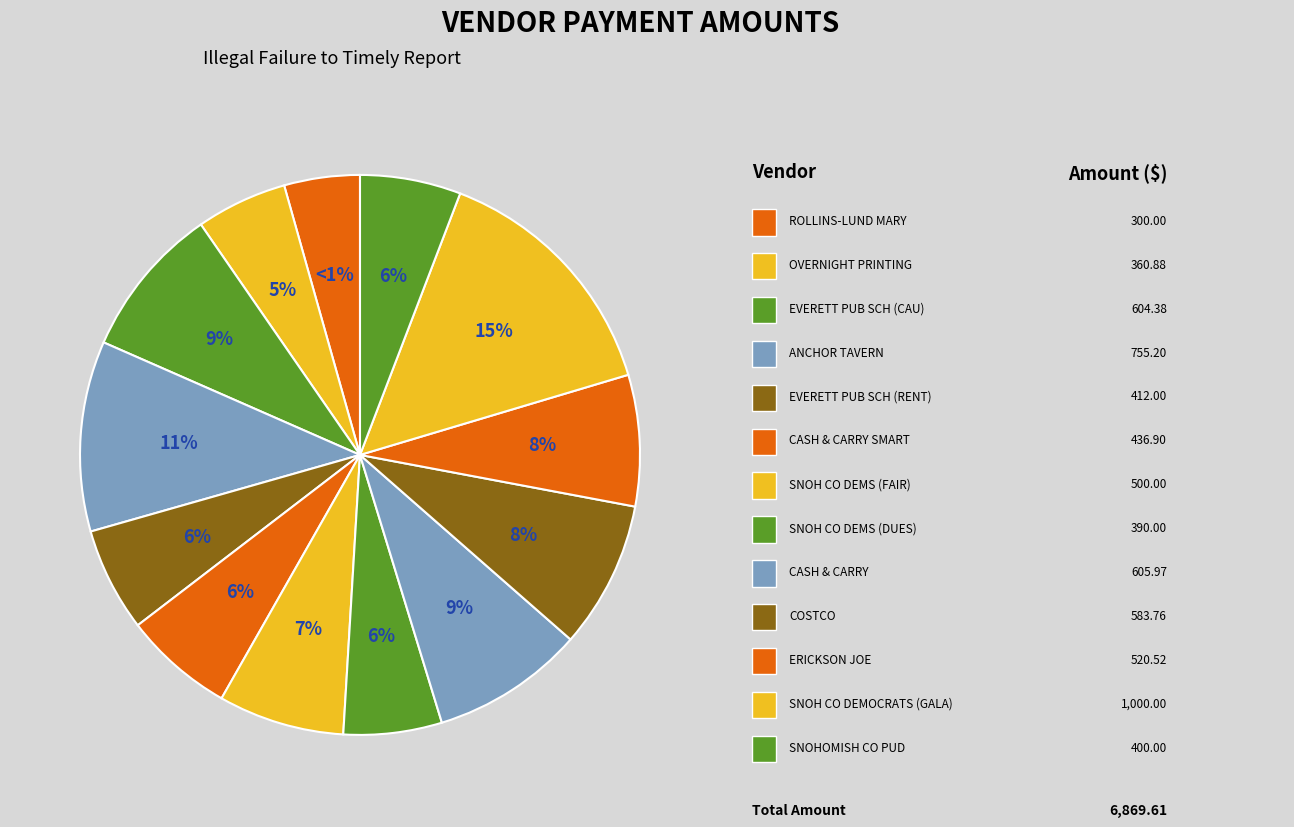

How many slices are in this pie chart?

13